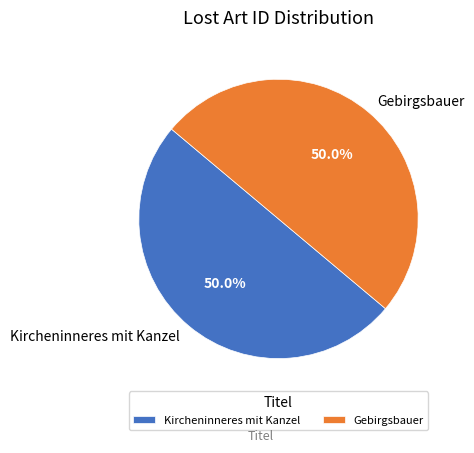

Combined, what portion of the pie is Gebirgsbauer and Kircheninneres mit Kanzel?

100.0%